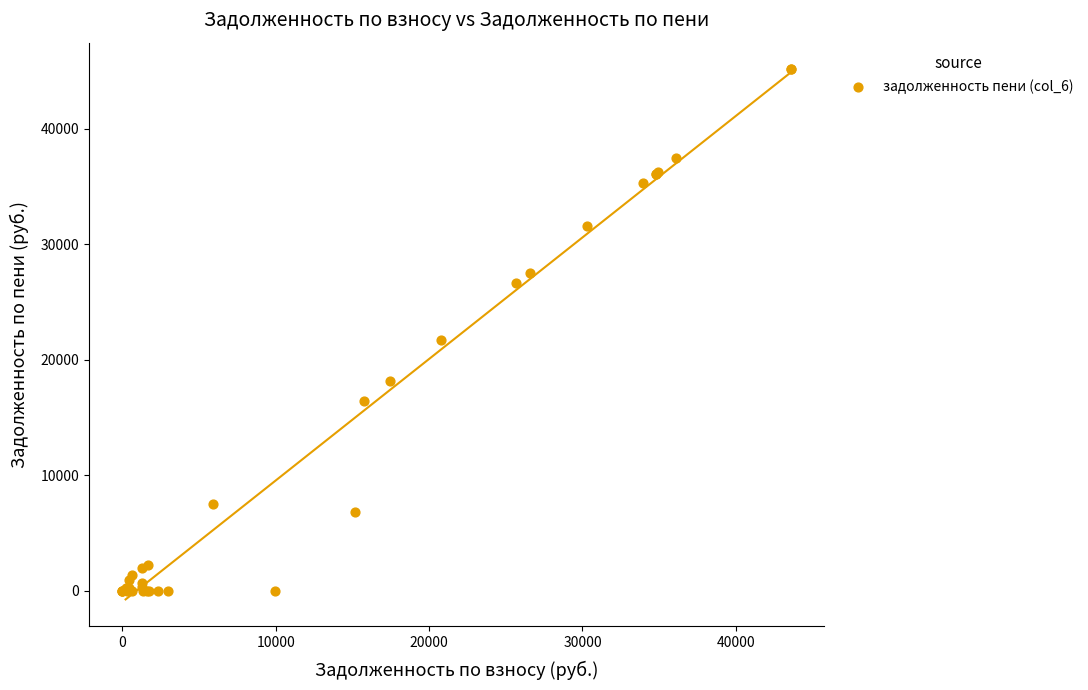

What Y value in the scatter plot is closest to 22586?

21737.8